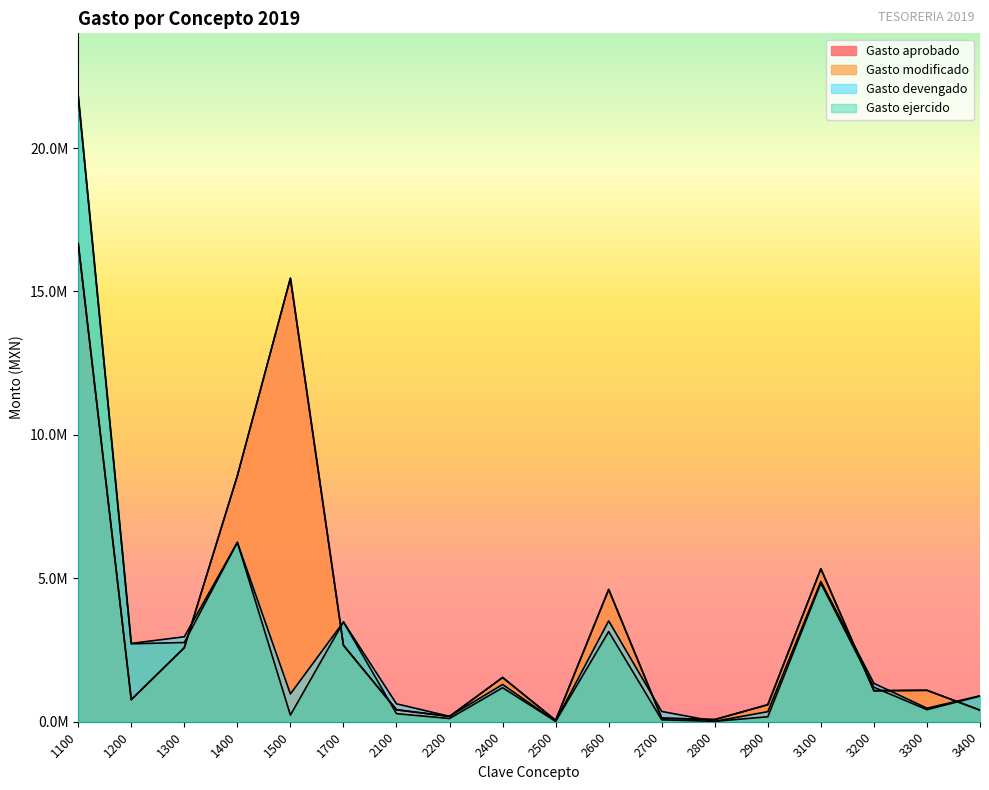

Between 1300 and 3400, which series saw the biggest shift?

Gasto aprobado